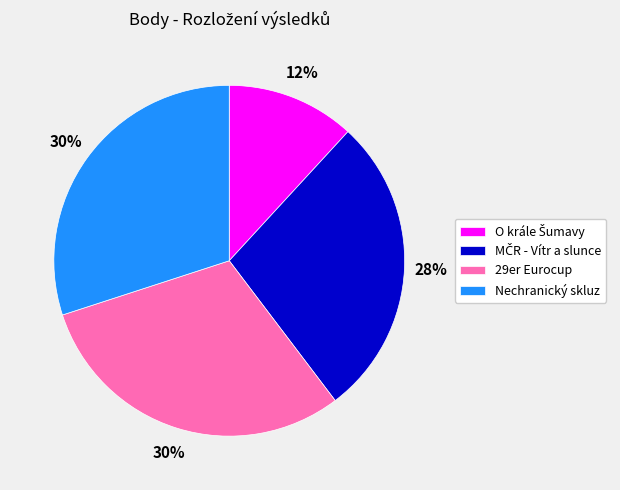

Approximately how many times larger is the value at 29er Eurocup compared to Nechranický skluz?

1.0